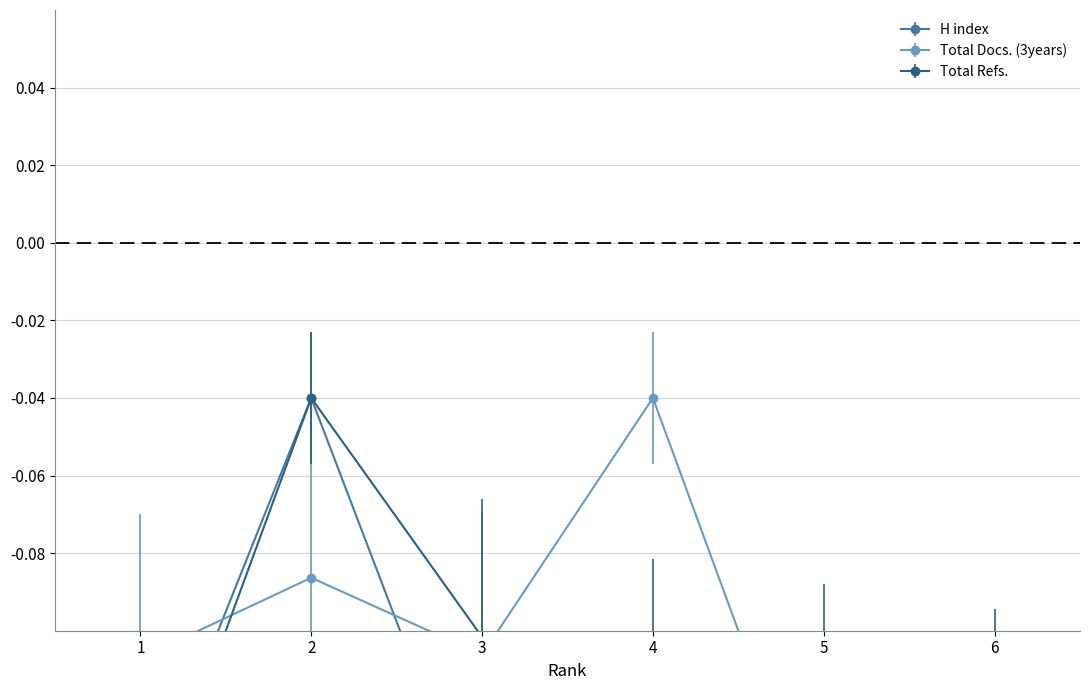

At which label does H index reach its peak?

2